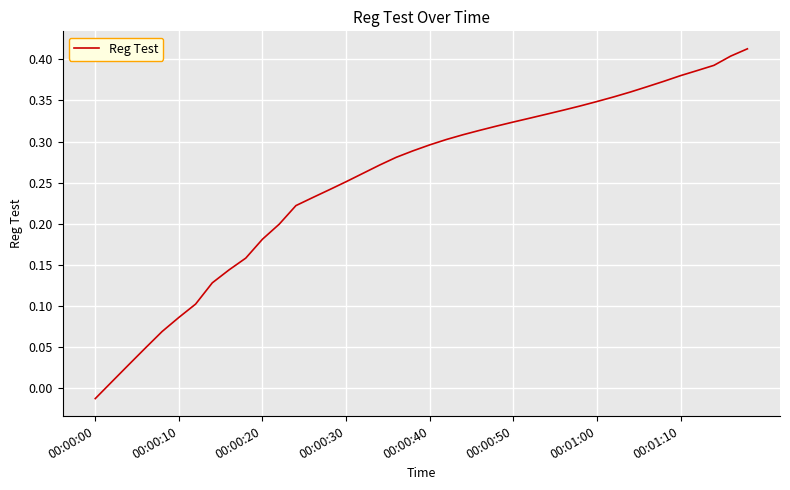

How many values are above zero?

39